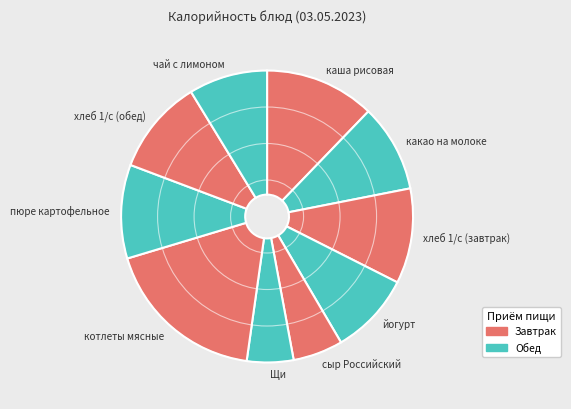

Combined, do пюре картофельное and какао на молоке account for over 50%?

No